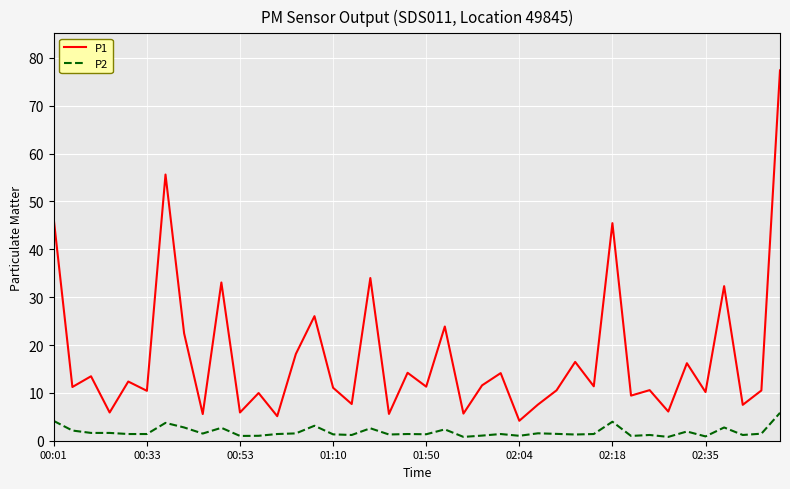

Which series has the widest spread of values?

P1